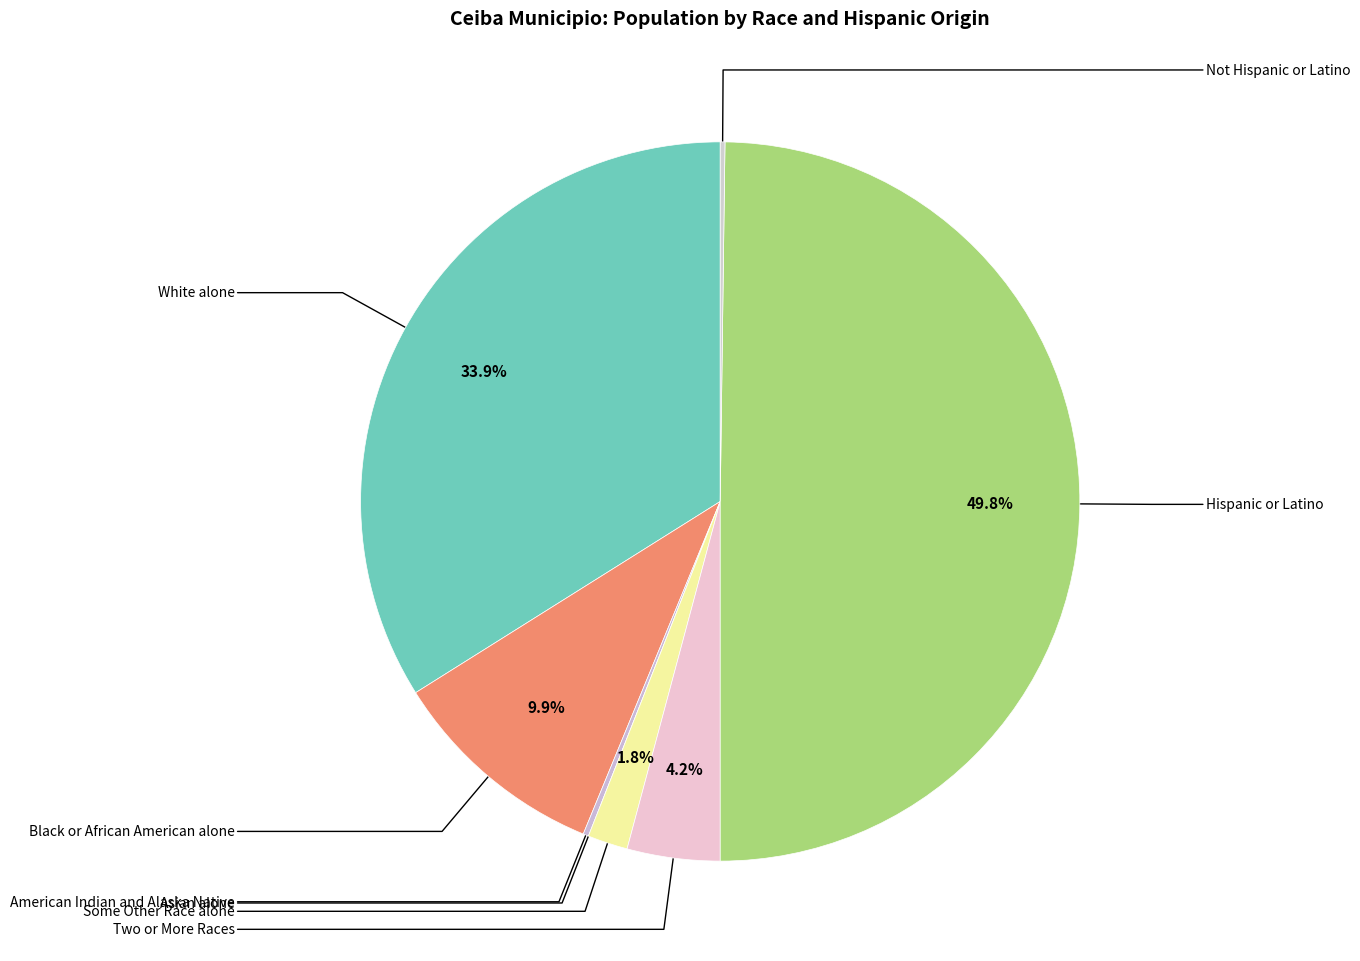

The Black or African American alone slice represents 10% of the pie. True or false?

True